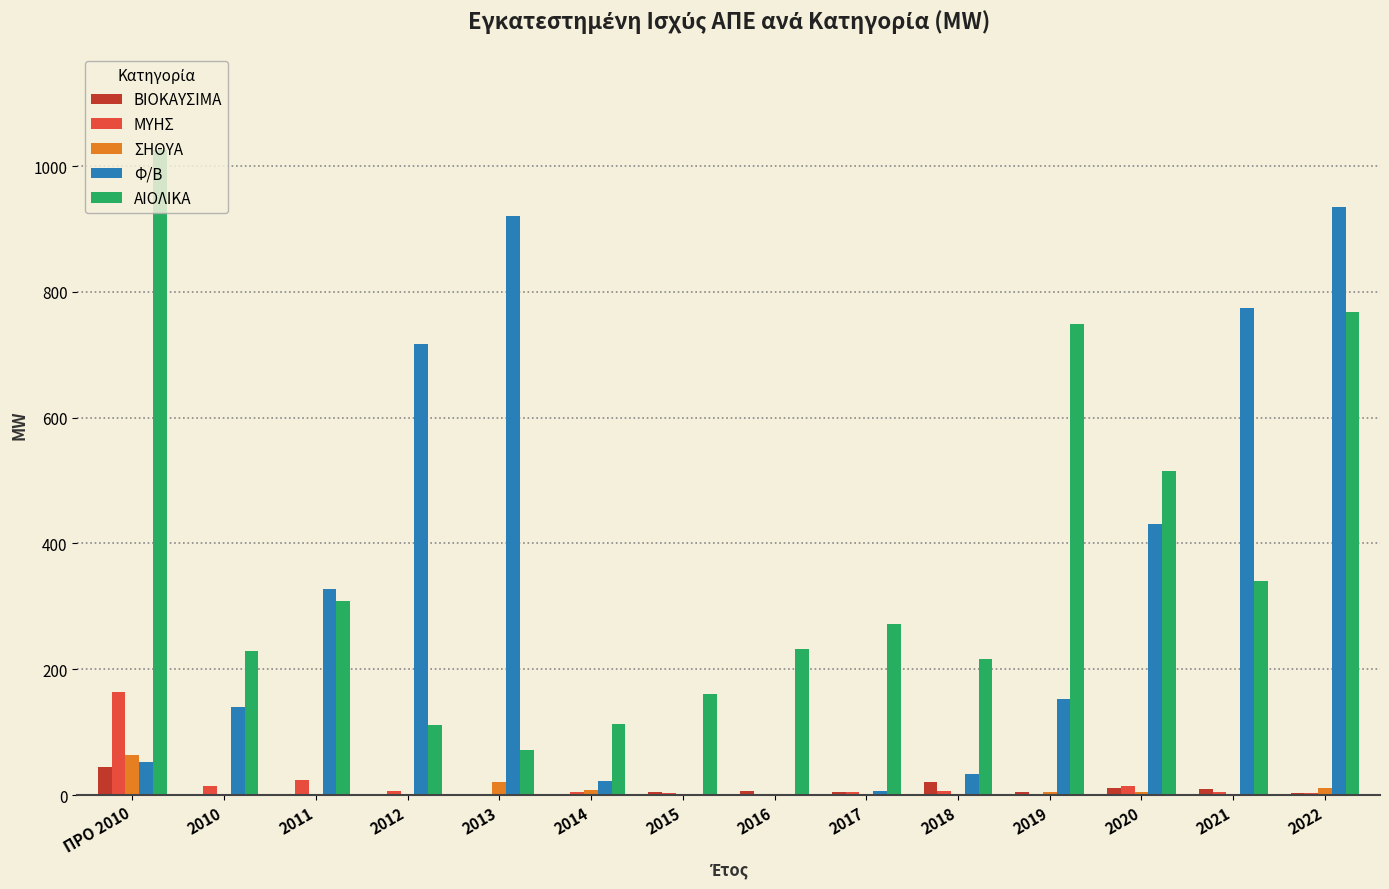

What is the maximum value for ΒΙΟΚΑΥΣΙΜΑ?

43.9